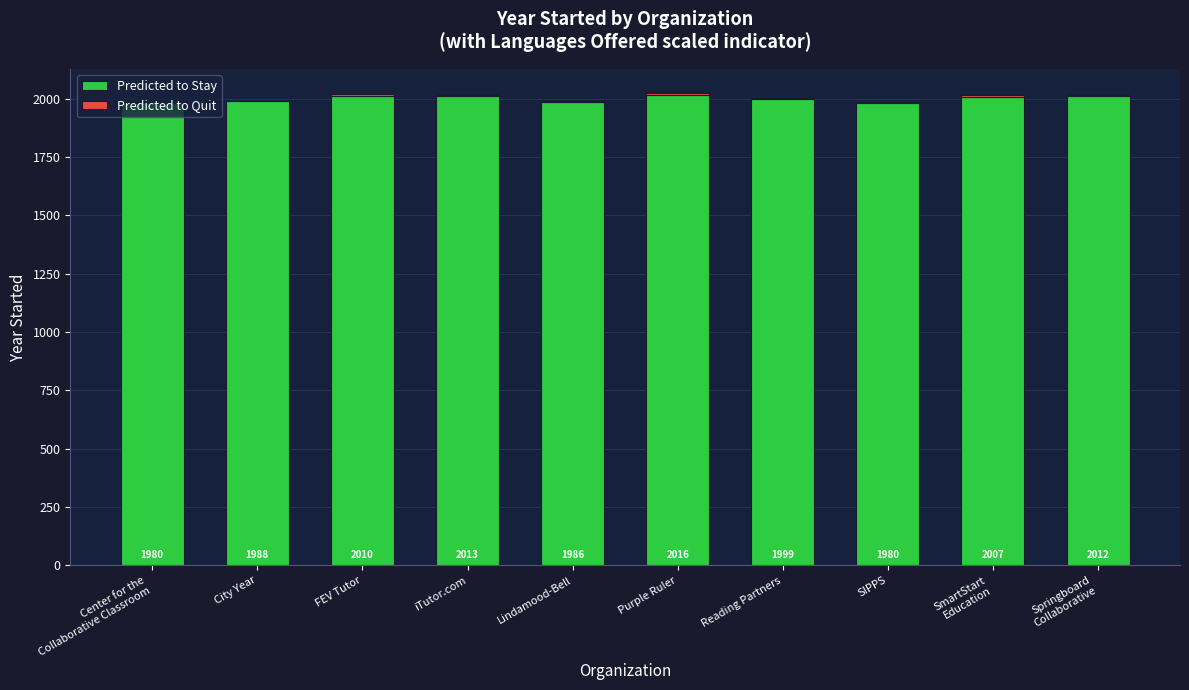

At which label does Predicted to Stay reach its peak?

Purple Ruler